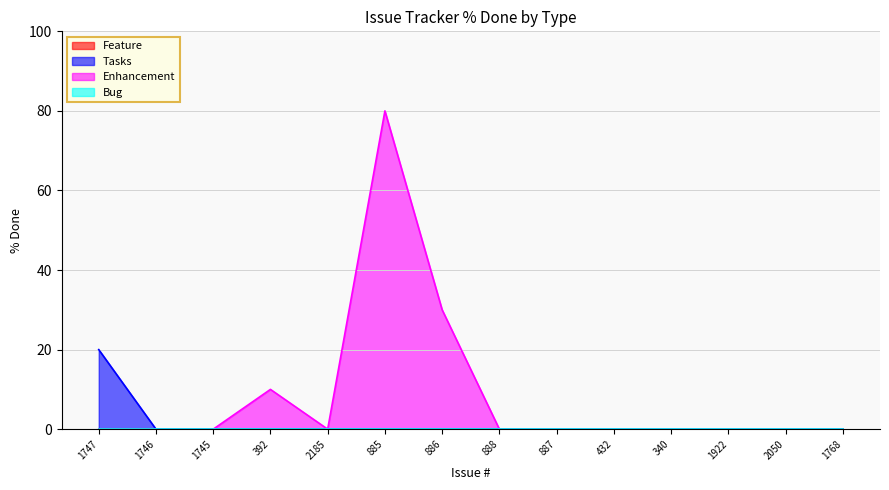

The Enhancement series shows 0 at 2050. True or false?

True